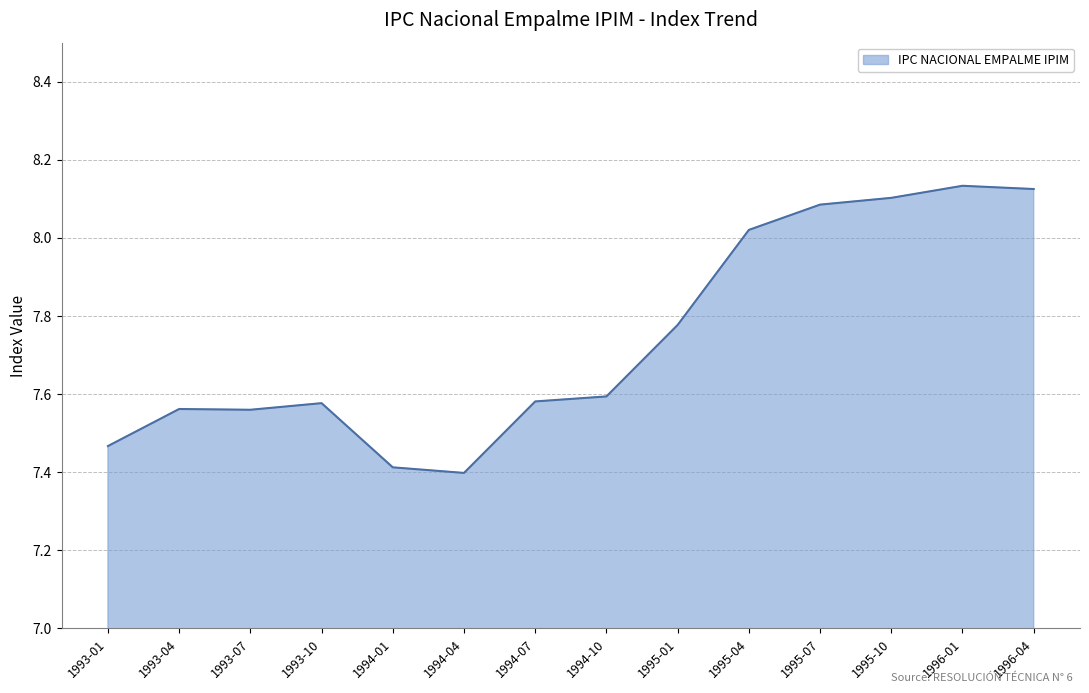

Does the chart display data point markers on the line(s)?

No